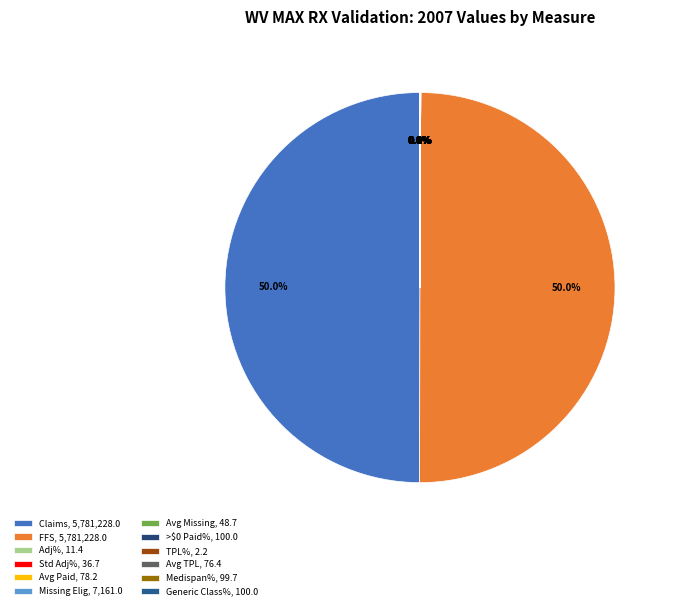

Count the number of slices in the pie.

12